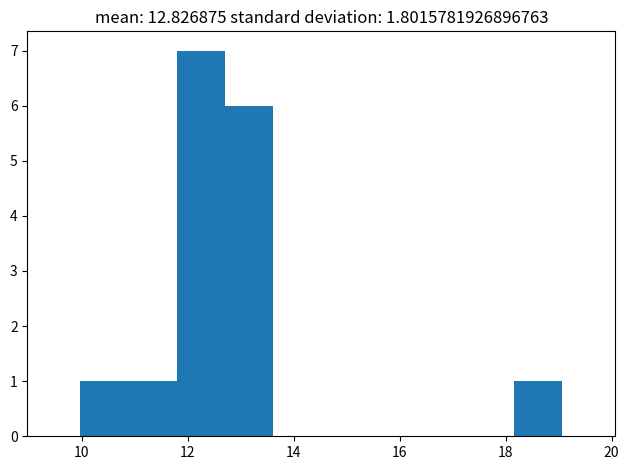

Reading left to right, transcribe this chart: for each bar, give the range it covers on the x-axis and its height. Neither the bar edges nor the heights are printed on the chart, so give them approximately, as read against the axes.

10.0 to 10.8: 1
10.8 to 11.8: 1
11.8 to 12.8: 7
12.8 to 13.6: 6
13.6 to 14.6: 0
14.6 to 15.4: 0
15.4 to 16.4: 0
16.4 to 17.2: 0
17.2 to 18.2: 0
18.2 to 19.0: 1